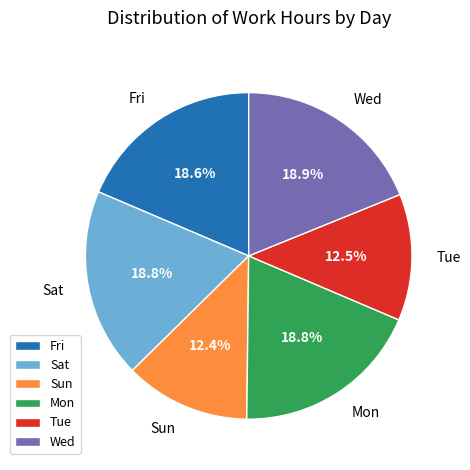

Do Fri and Sun together represent more than half of the pie?

No